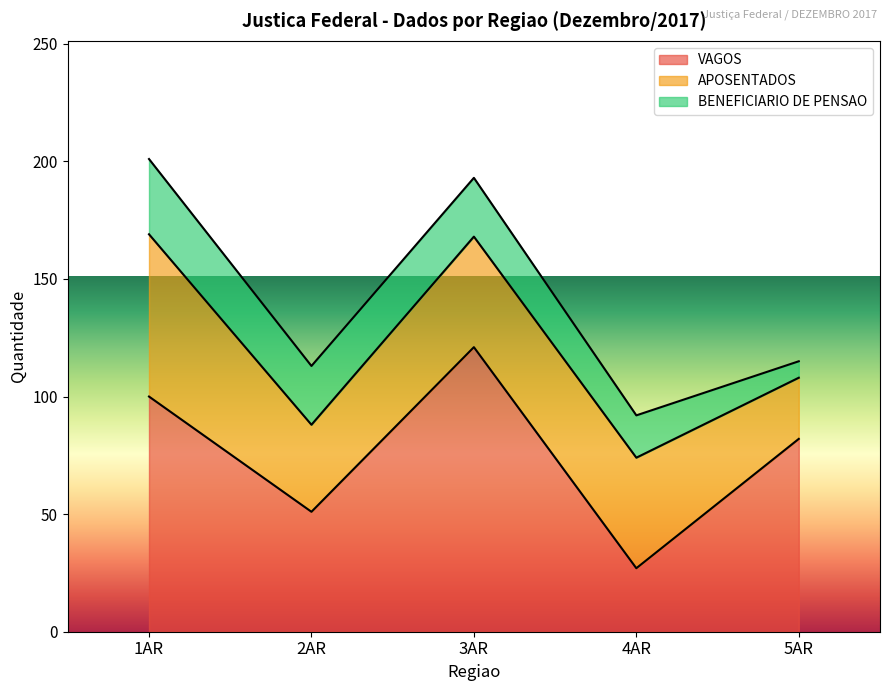

True or false: BENEFICIARIO DE PENSAO and APOSENTADOS cross at least once.

False